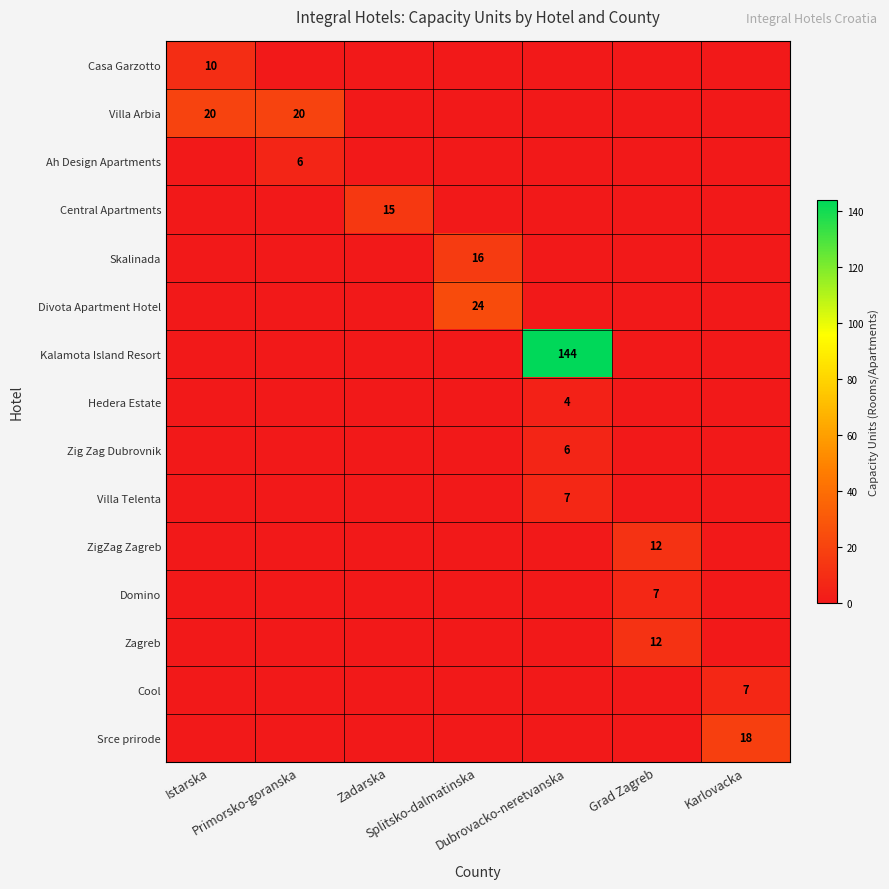

How many data points does each series have?

7